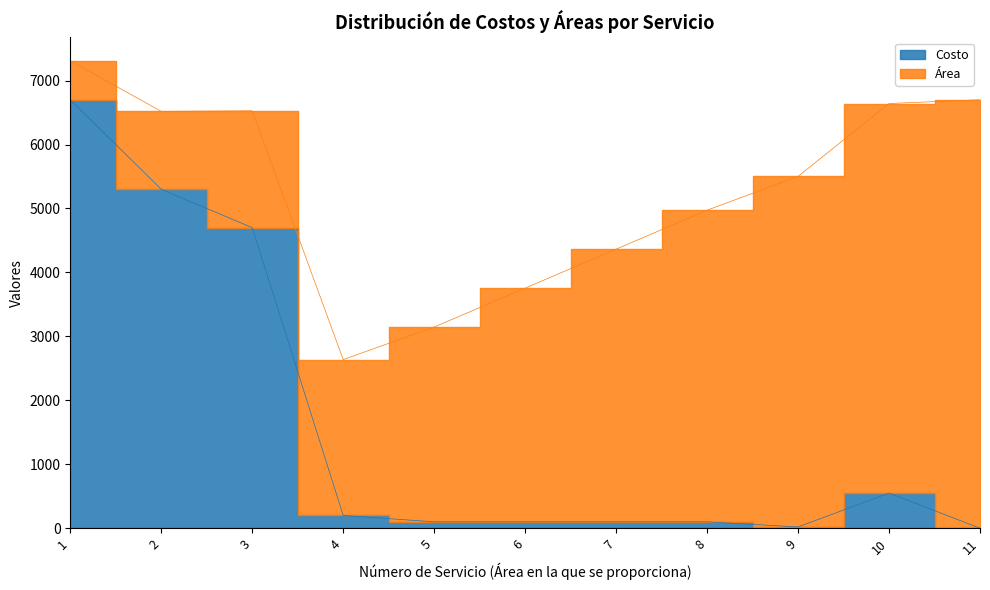

How many values are above zero?

10